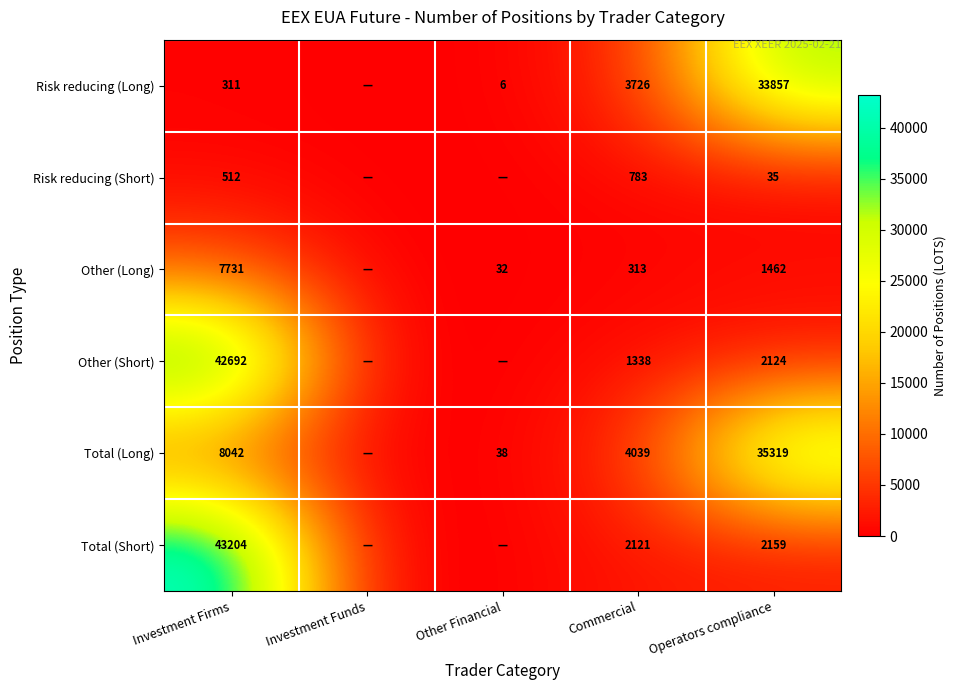

What is the difference between the highest and lowest values at Commercial?

3726